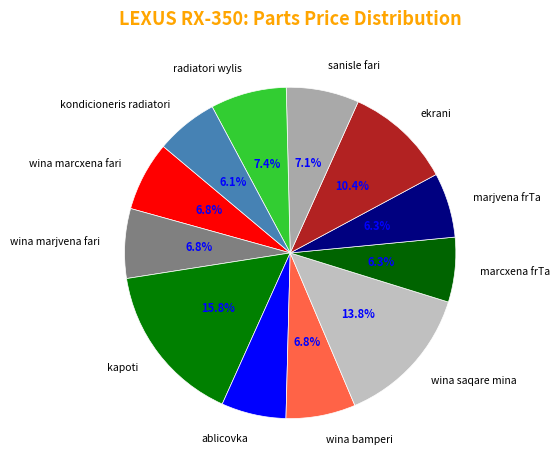

Combined, what portion of the pie is kapoti and radiatori wylis?

23.2%